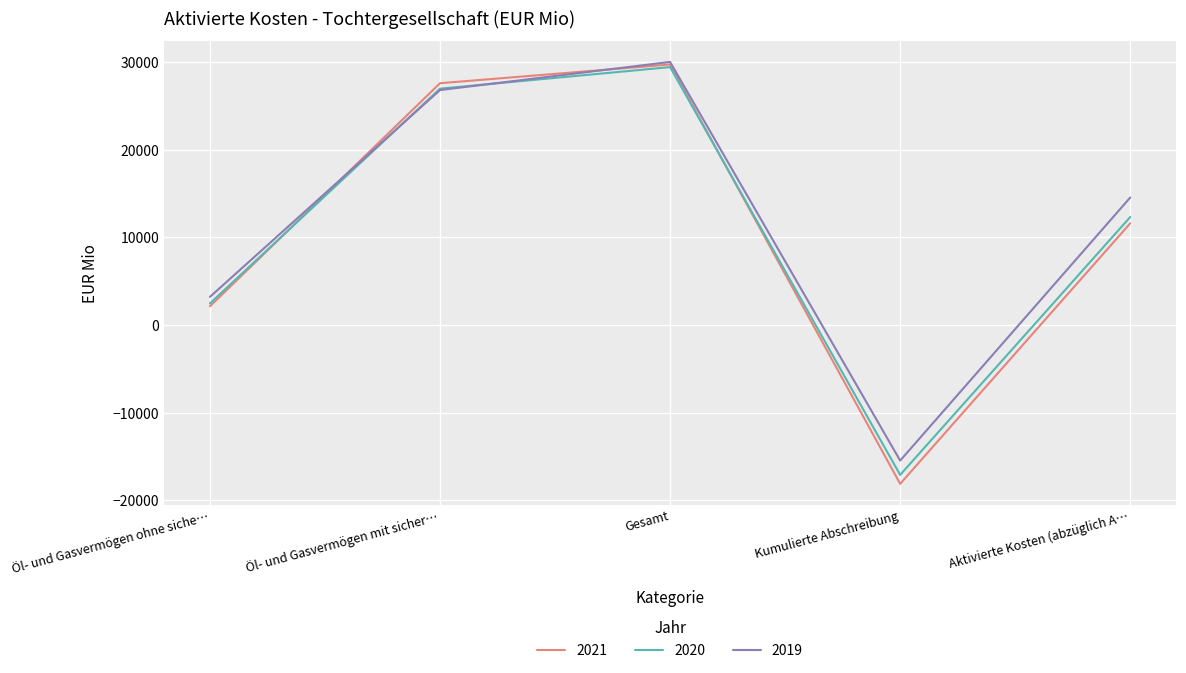

True or false: 2019 has more than 2 interior local peaks.

False